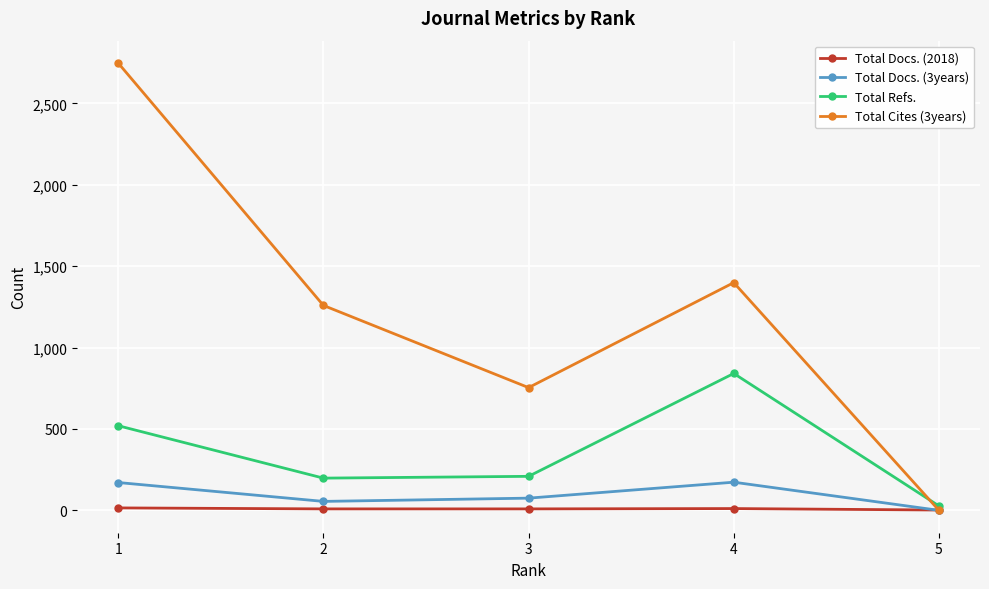

True or false: Total Docs. (2018) and Total Refs. cross at least once.

False